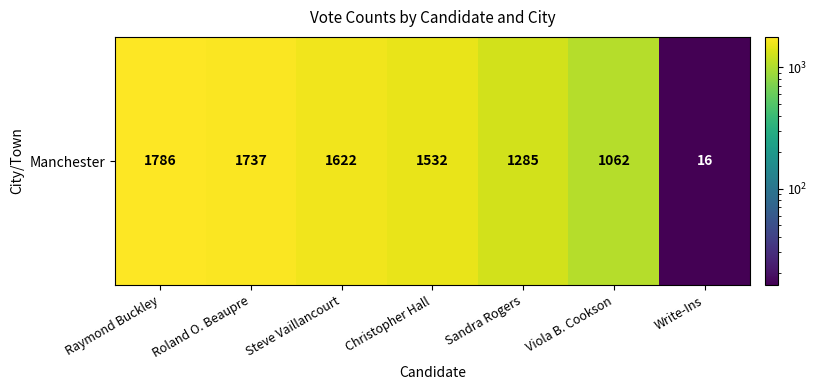

What is the difference between the maximum and minimum values?

1770